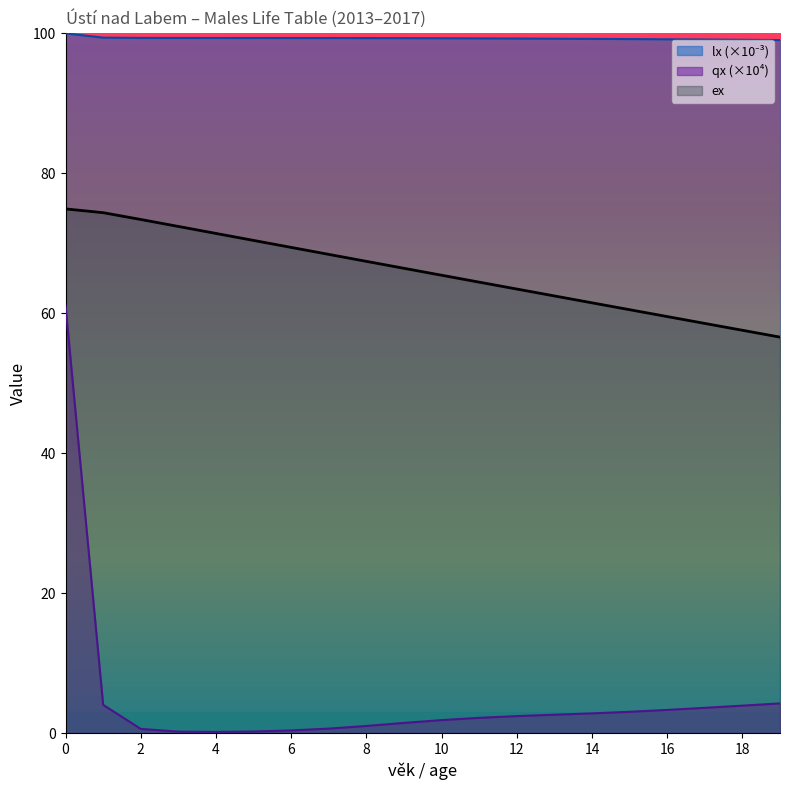

Between 8 and 12, which is larger?

12